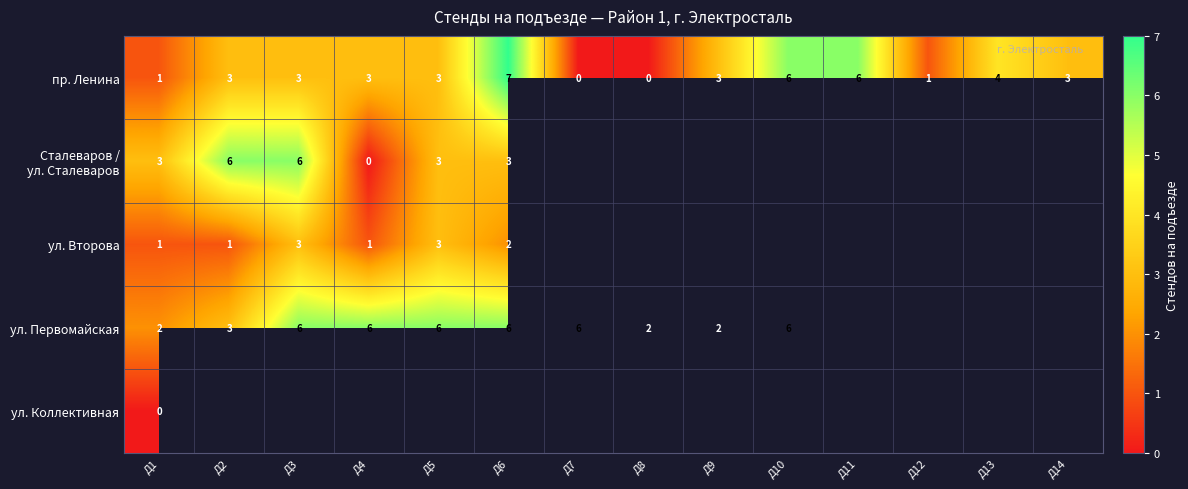

Which category has the highest value in the пр. Ленина series?

Д6